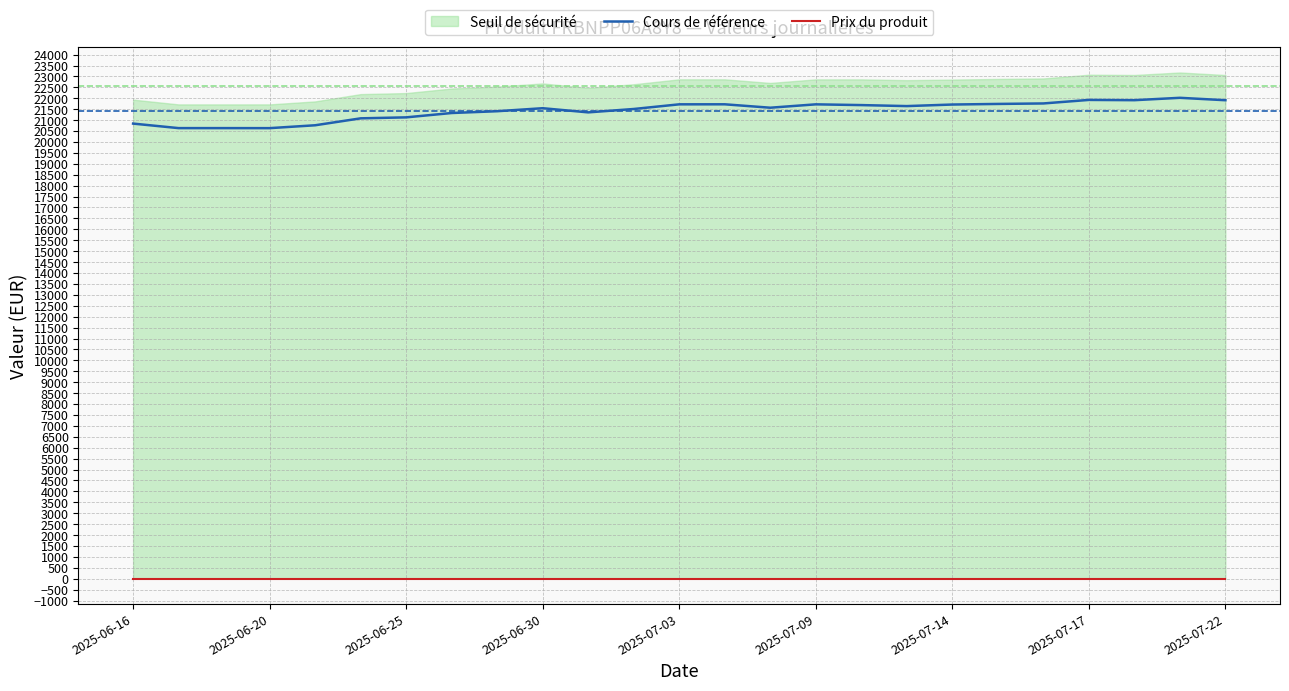

What is the highest value of the Cours de référence series?

22020.7